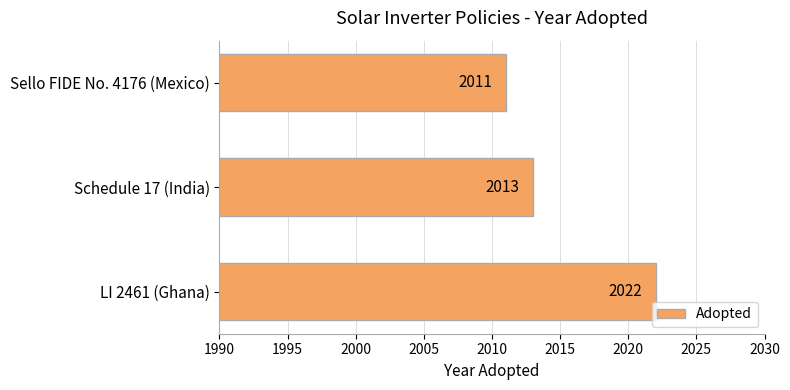

How many bars are there in total?

3